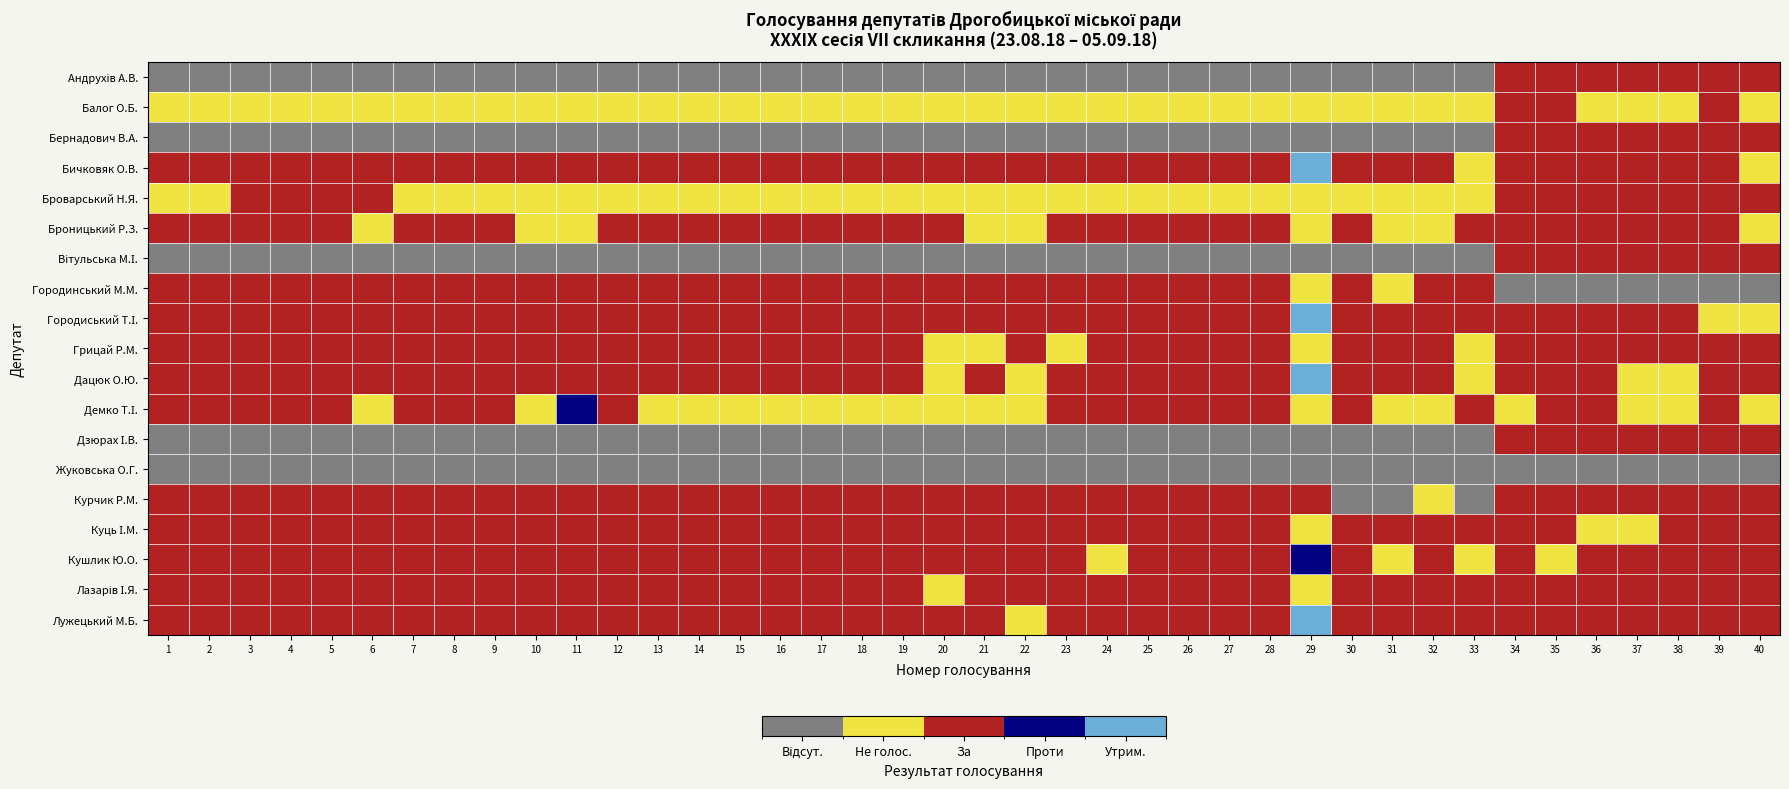

Which label corresponds to the smallest value in the chart?

1